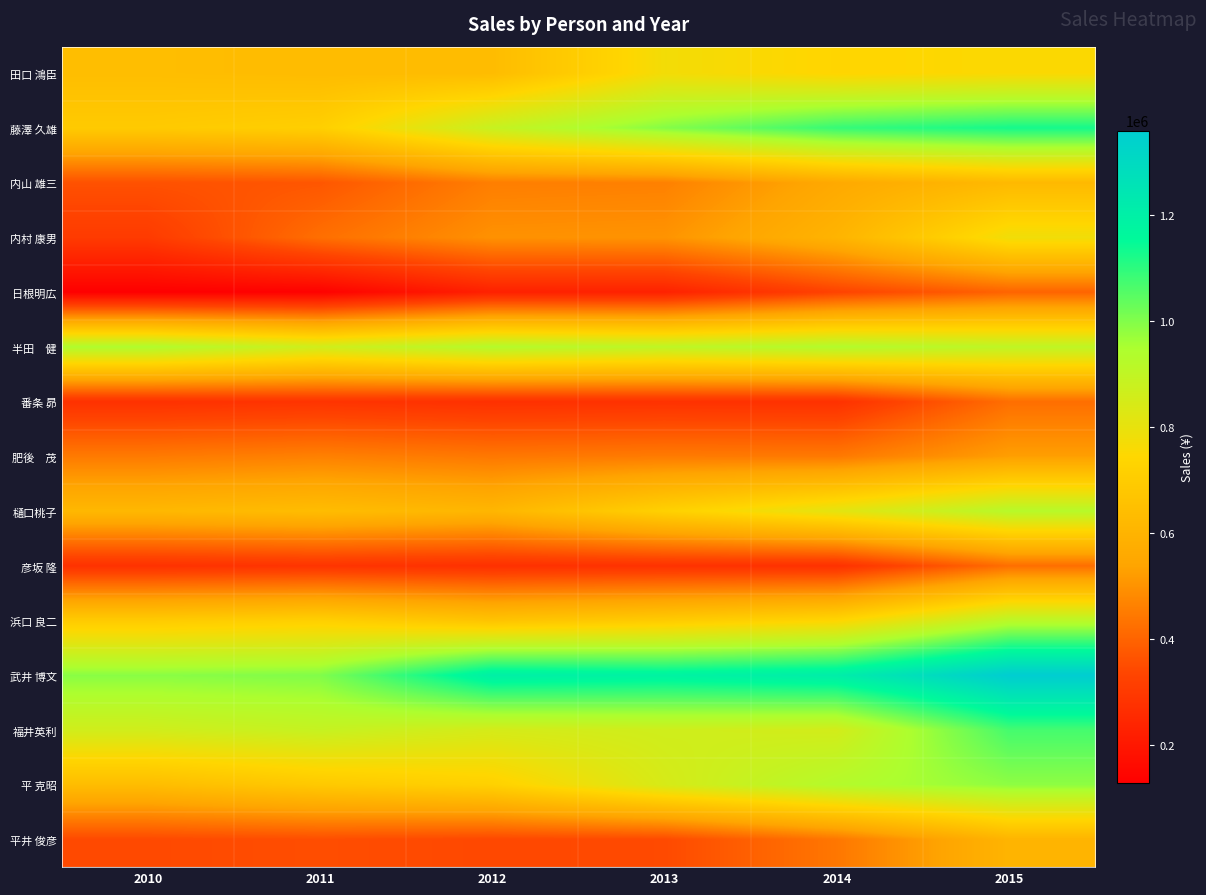

At how many categories does at least one series exceed 529440?

6